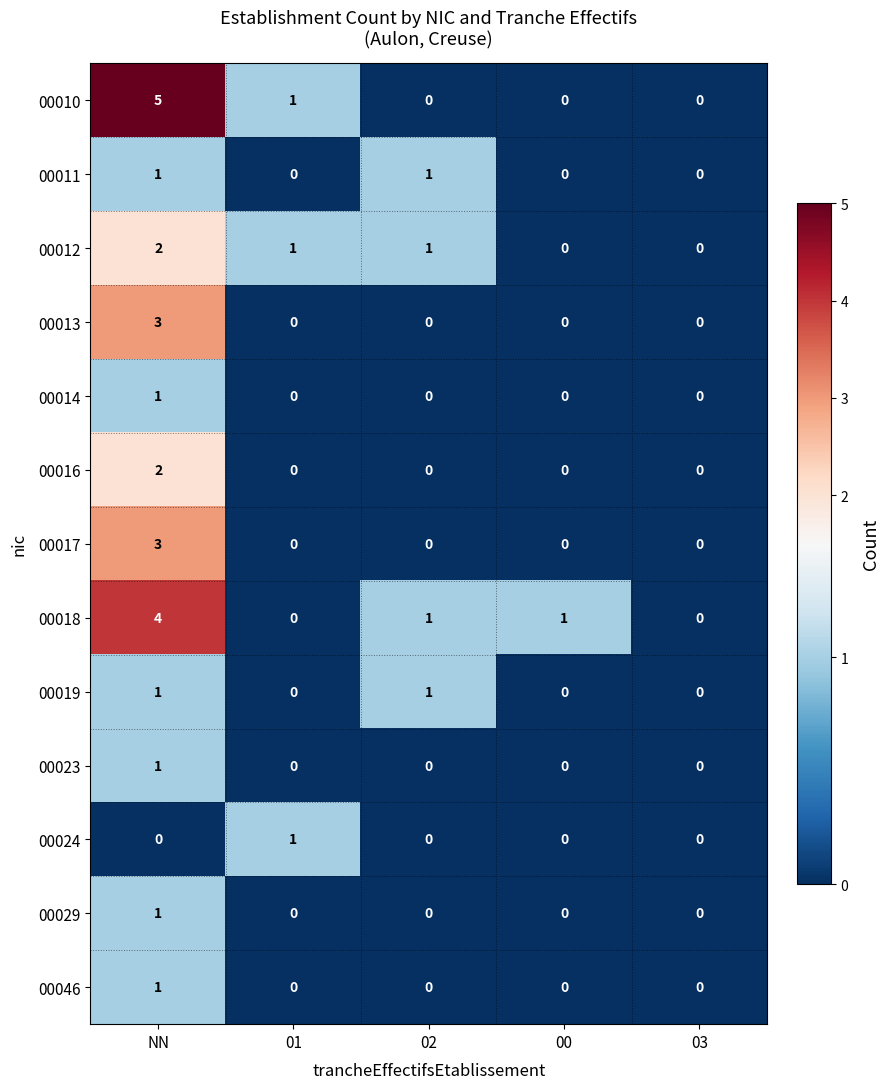

How many 00017 values are between 0 and 1?

4